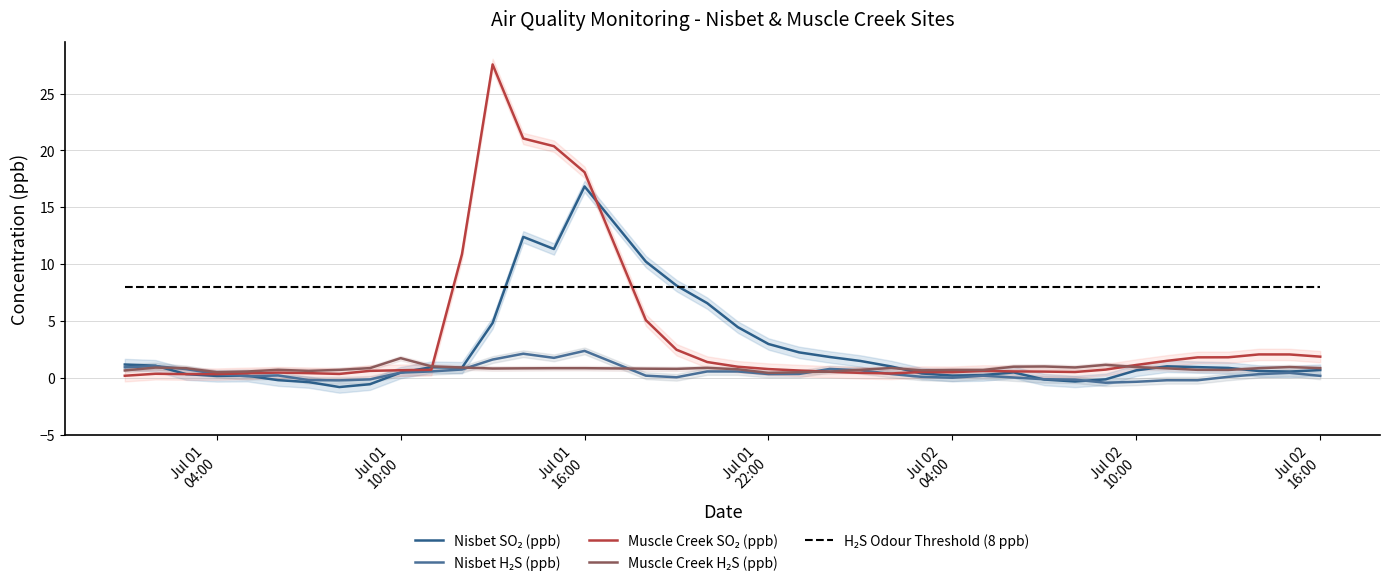

Is it true that Muscle Creek H₂S (ppb) equals 0.4 at 29?

False